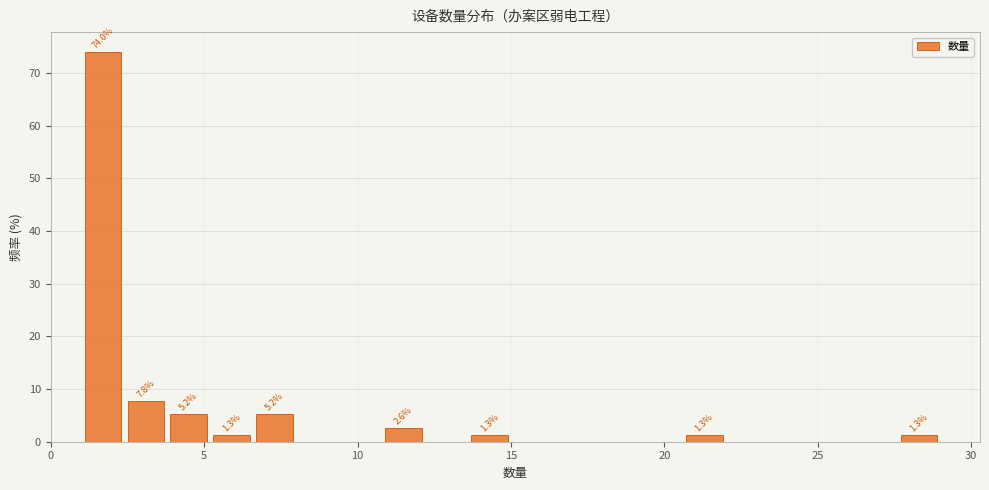

Around what value on the x-axis is the tallest bar? Give the approximate position of its centre, as read against the axis.

1.5